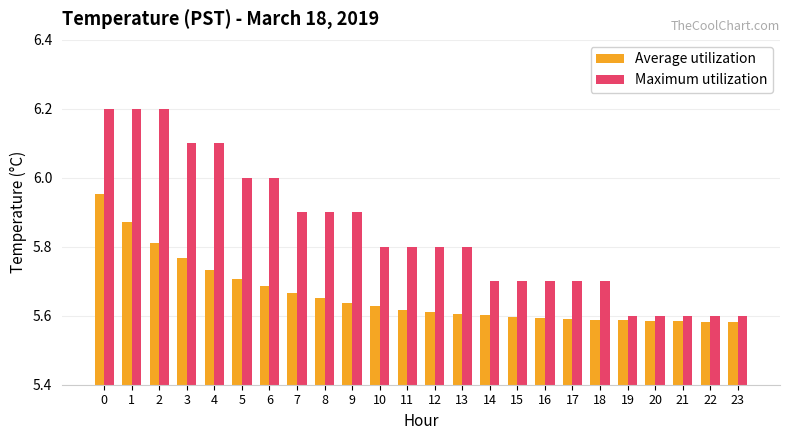

Which series has the largest range (max minus min)?

Maximum utilization